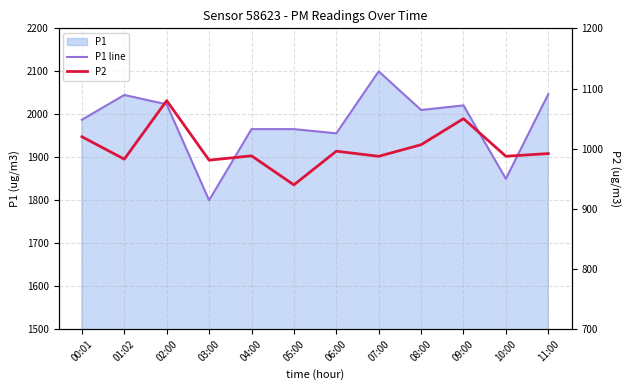

Does the chart have visible grid lines?

Yes